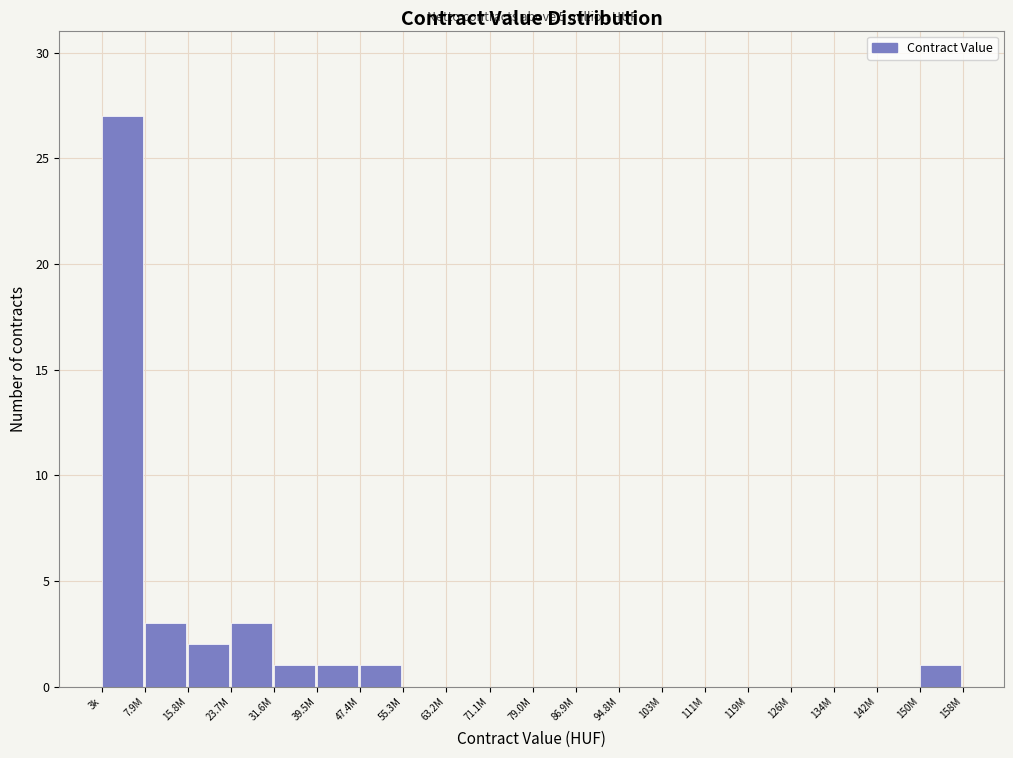

Reading left to right, what are all the values shown in this chart?

3k=27	7.9M=3	15.8M=2	23.7M=3	31.6M=1	39.5M=1	47.4M=1	55.3M=0	63.2M=0	71.1M=0	79.0M=0	86.9M=0	94.8M=0	103M=0	111M=0	119M=0	126M=0	134M=0	142M=0	150M=1